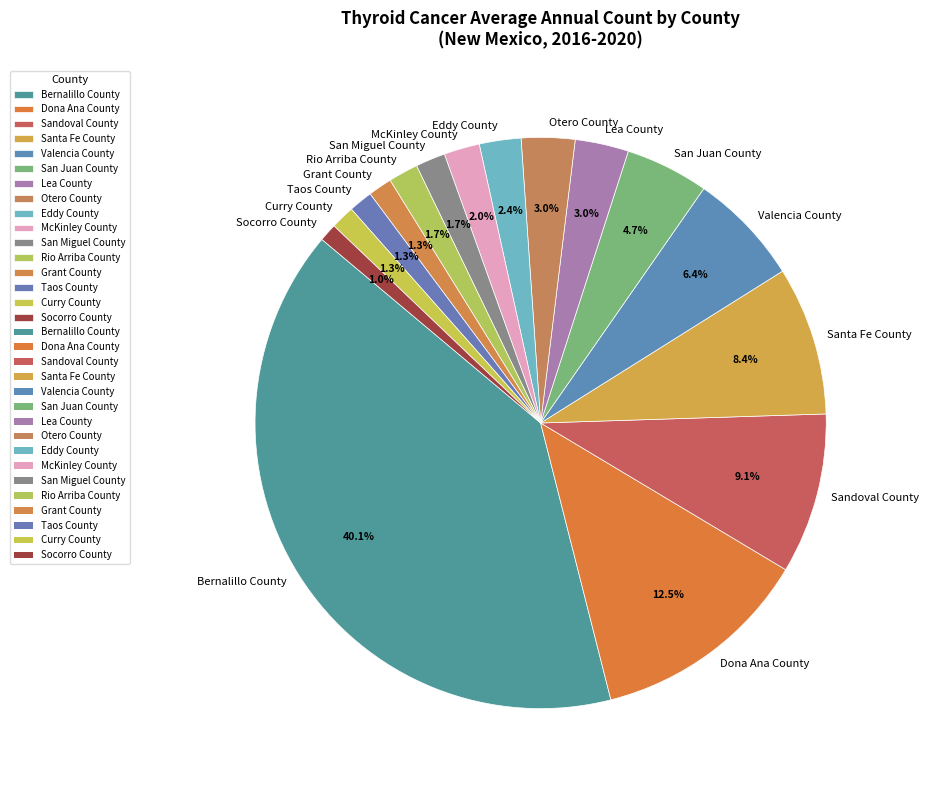

To the nearest percent, what percentage of the pie is Bernalillo County?

40%